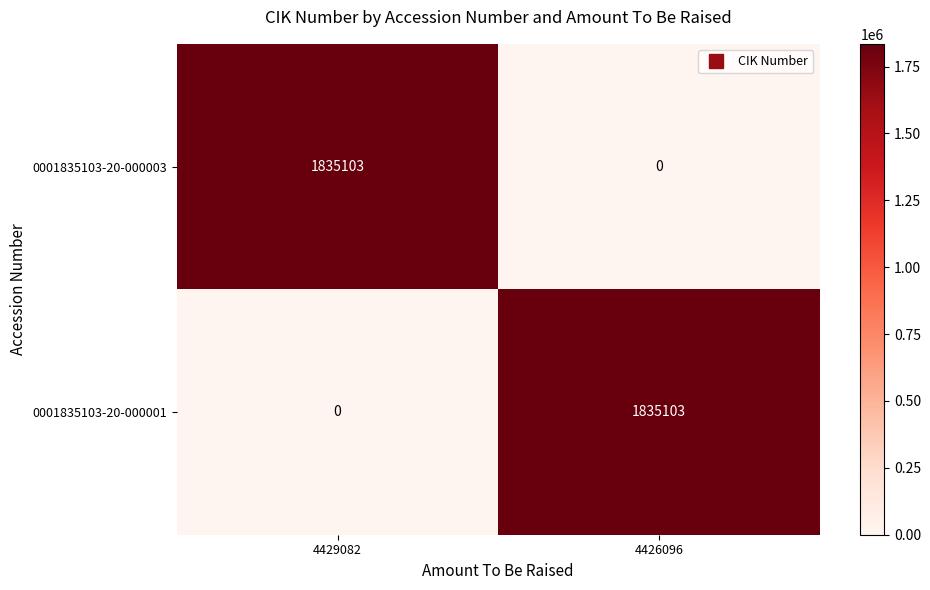

At which label does 0001835103-20-000003 reach its minimum?

4426096